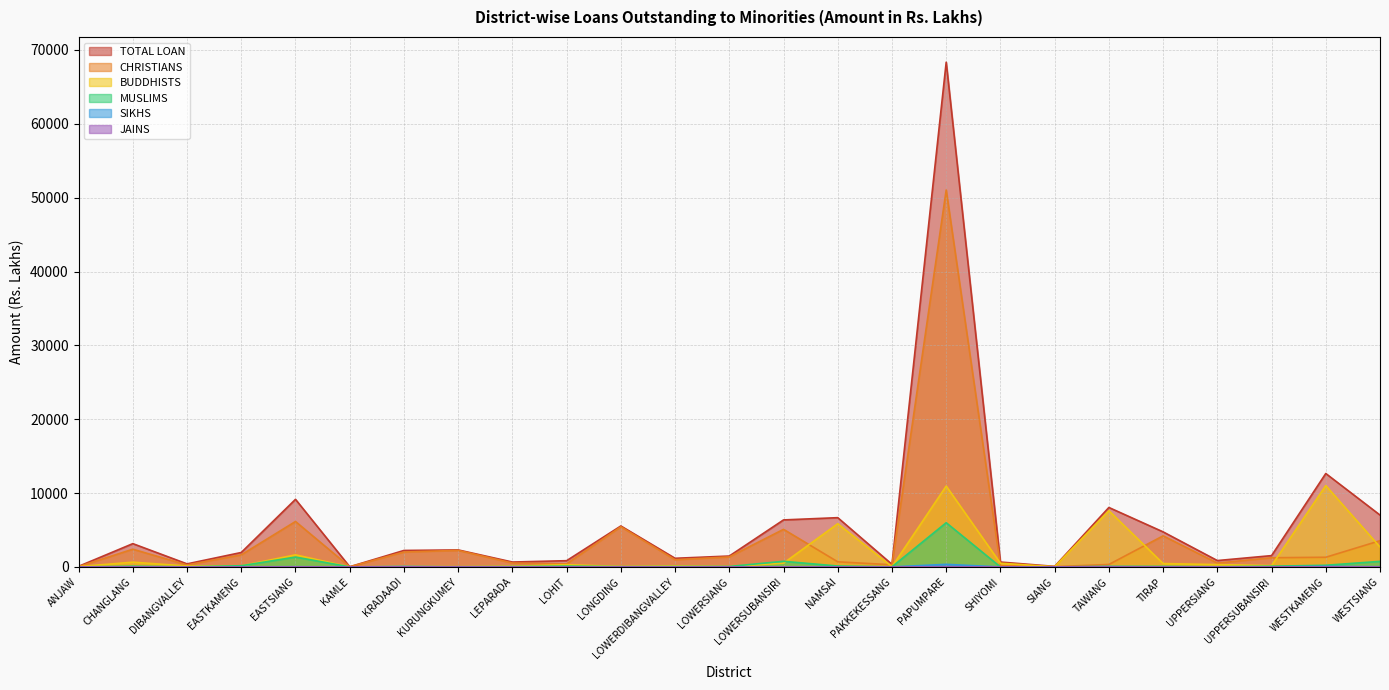

What position from the left is LOWERSIANG?

13